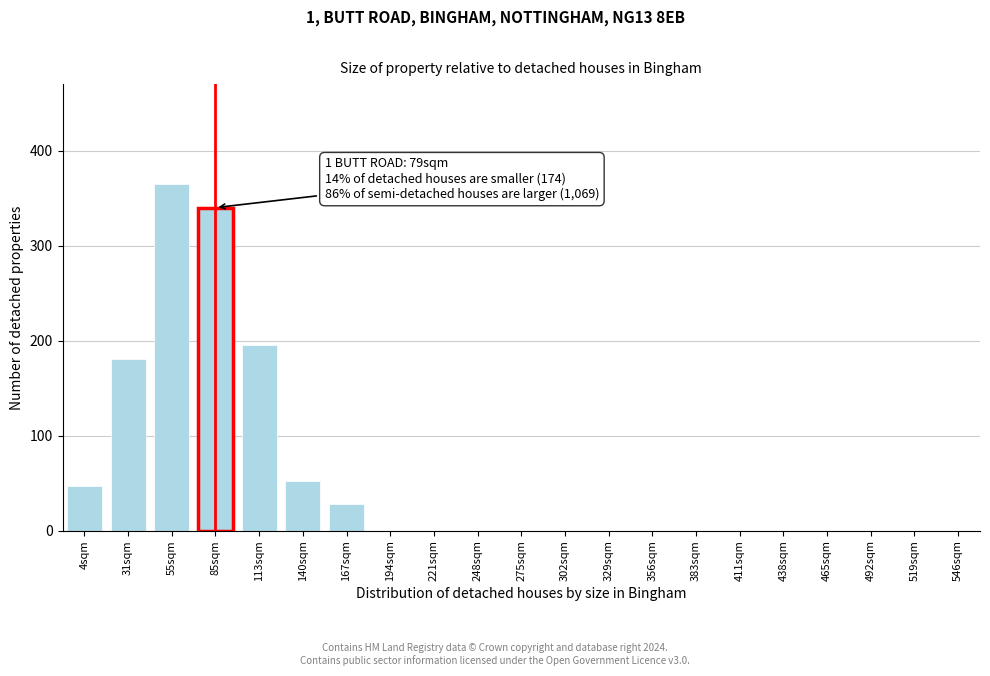

Reading left to right, extract all data points from this chart.

4sqm=47	31sqm=181	55sqm=365	85sqm=340	113sqm=195	140sqm=52	167sqm=28	194sqm=0	221sqm=0	248sqm=0	275sqm=0	302sqm=0	329sqm=0	356sqm=0	383sqm=0	411sqm=0	438sqm=0	465sqm=0	492sqm=0	519sqm=0	546sqm=0